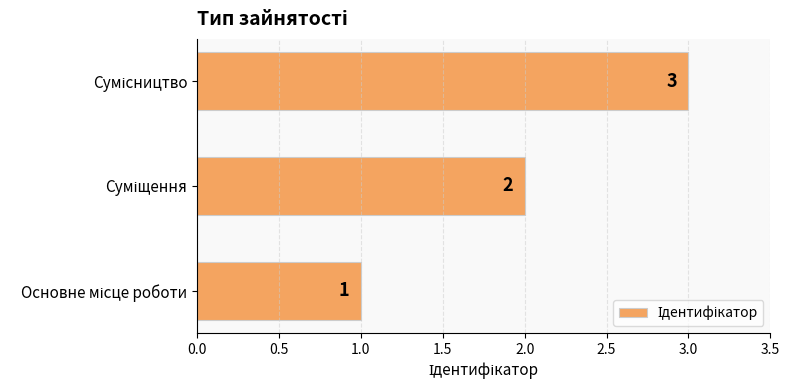

Are the bars horizontal?

Yes